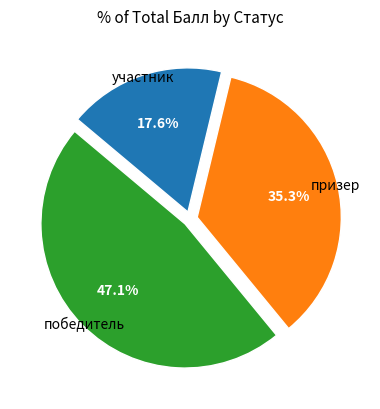

Is there any slice that represents more than half of the pie?

No